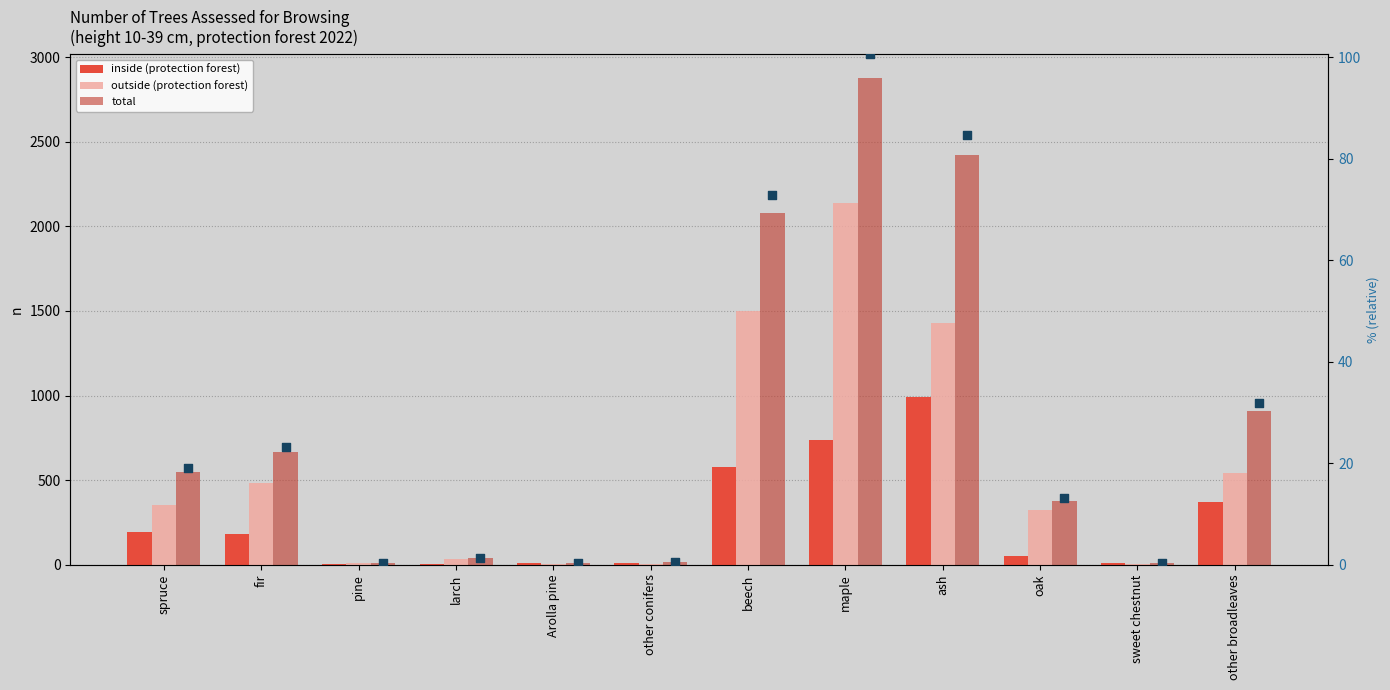

What is the total value across all series at maple?

5852.7